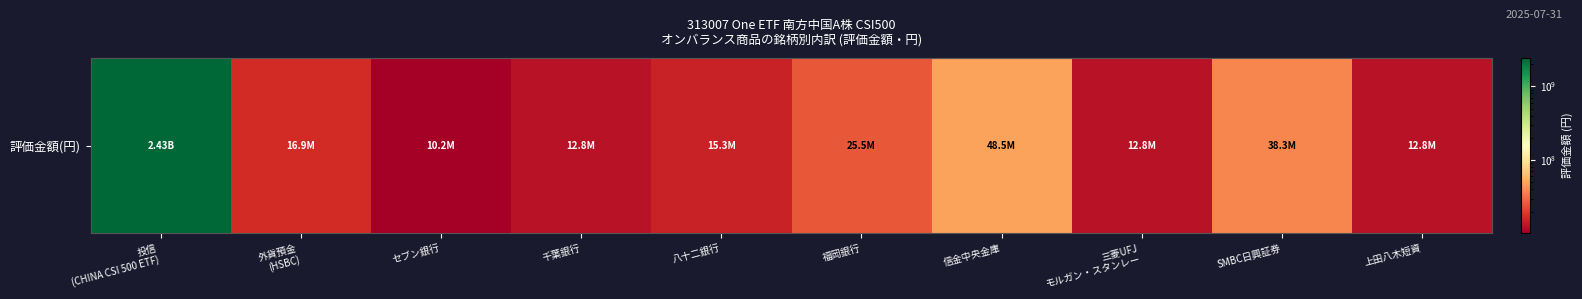

What is the average value?

262116309.3